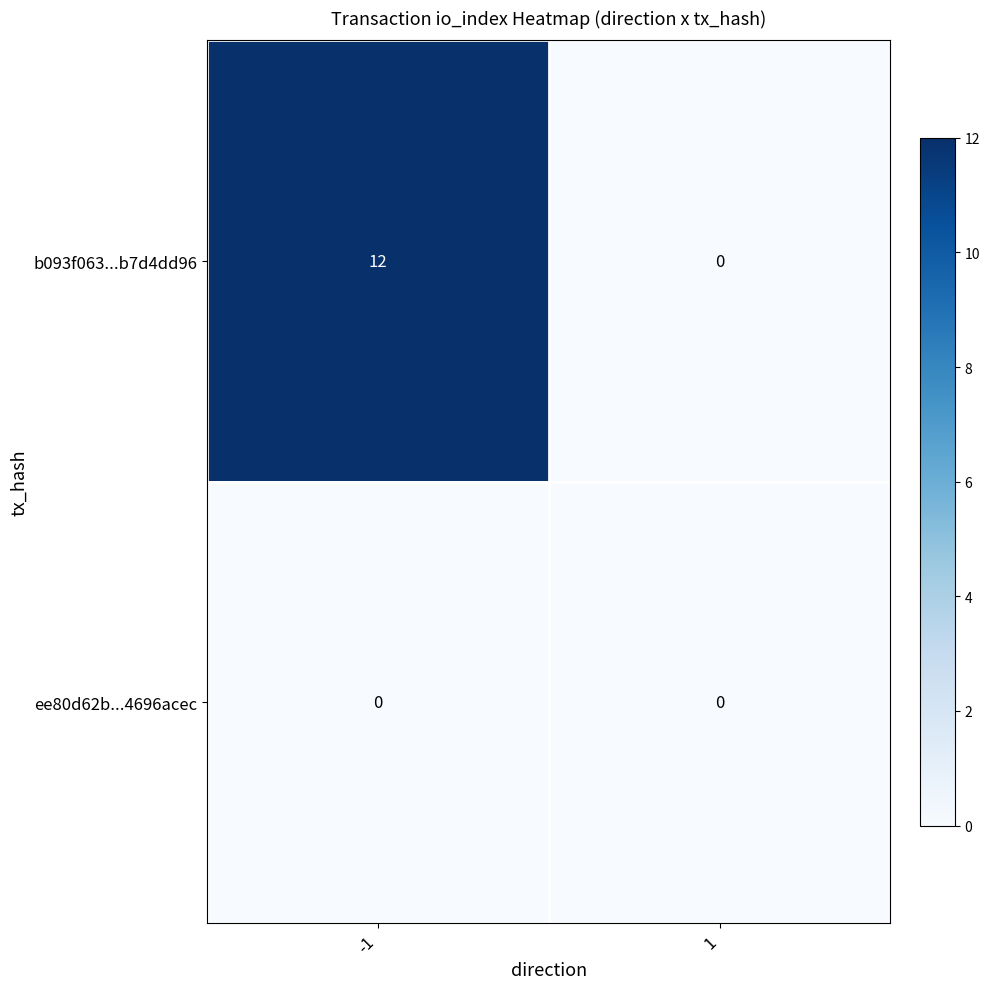

Which series changed the most between -1 and 1?

b093f063...b7d4dd96